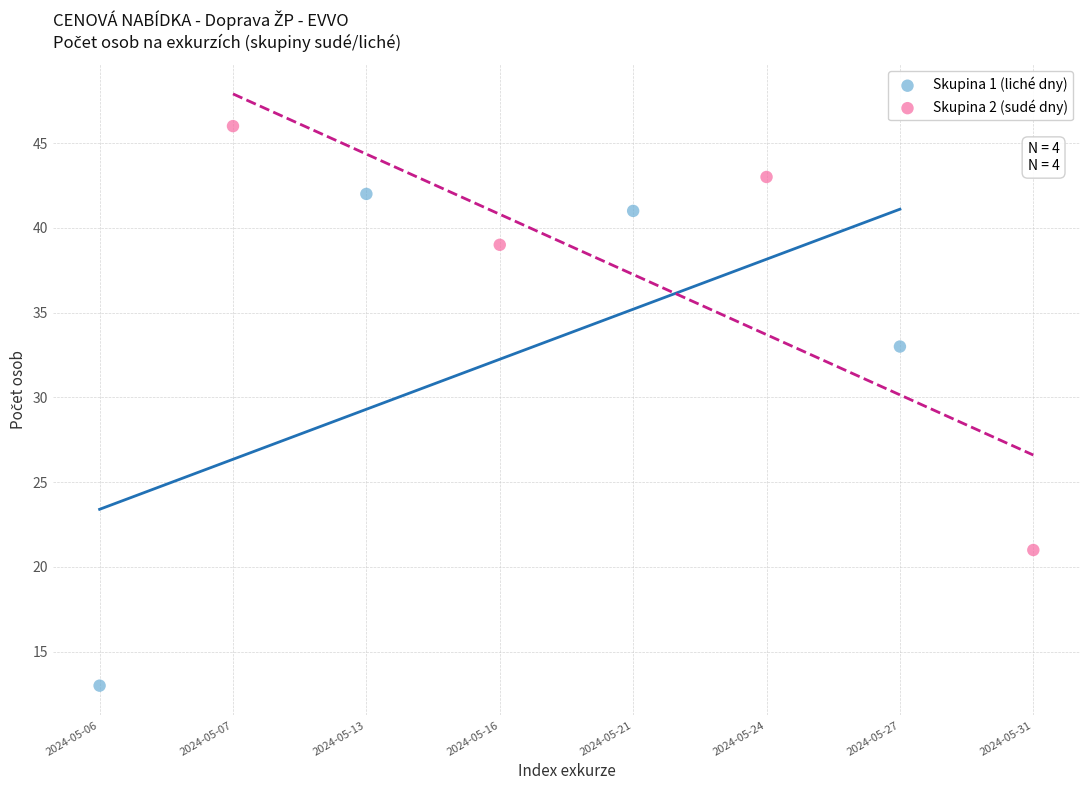

Which series has the widest spread of Y values?

Skupina 1 (liché dny)